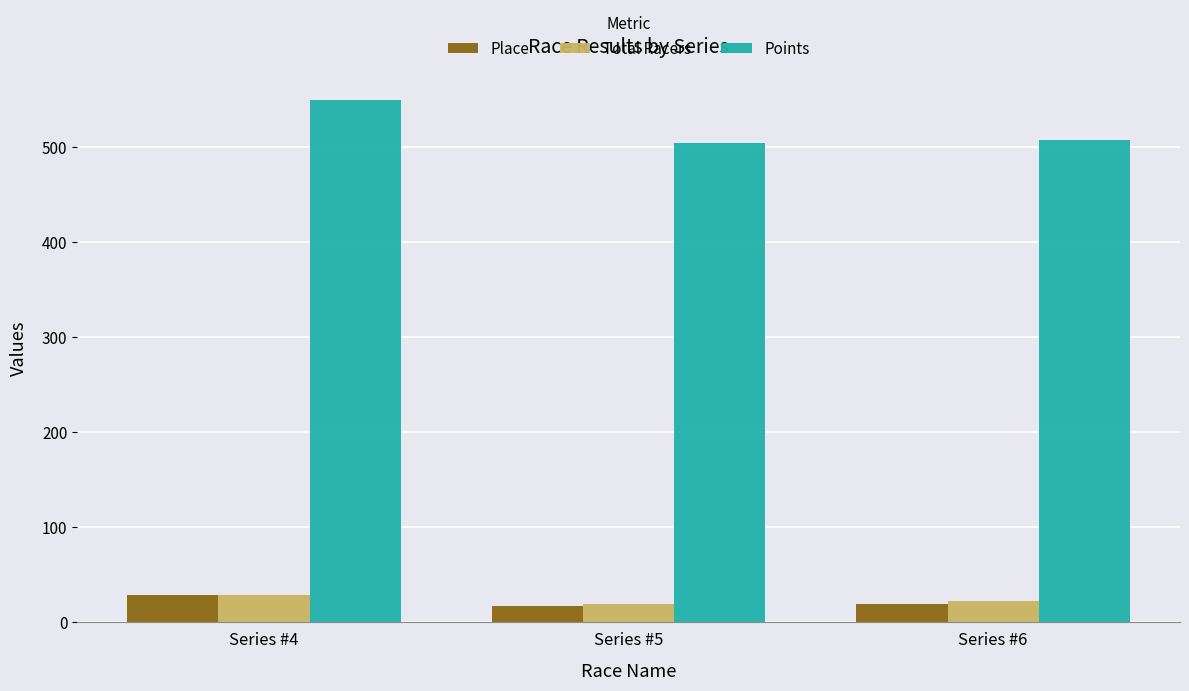

What is the difference between the highest and lowest values at Series #6?

488.5